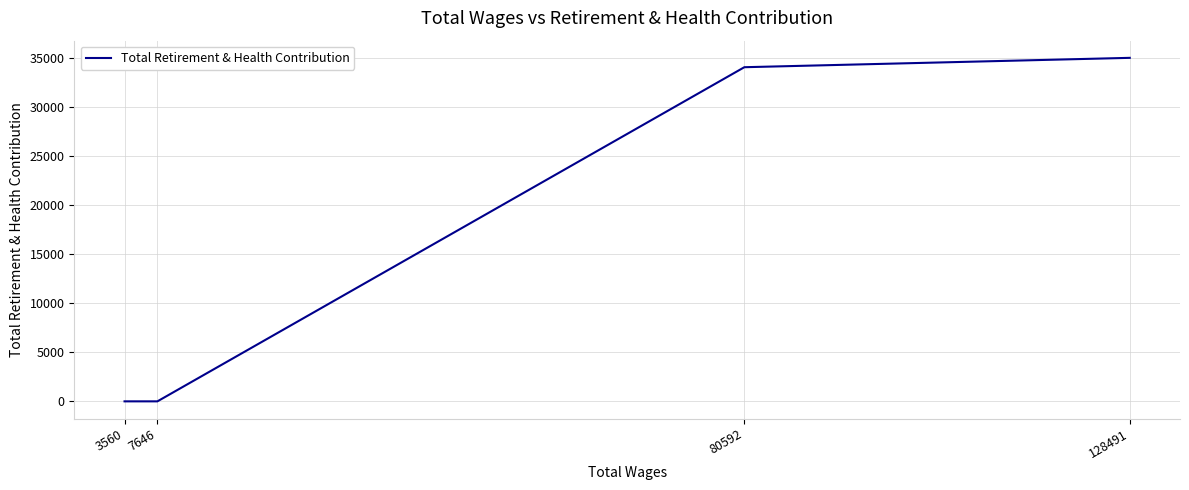

What is the change in value from 128491 to 80592?

-954